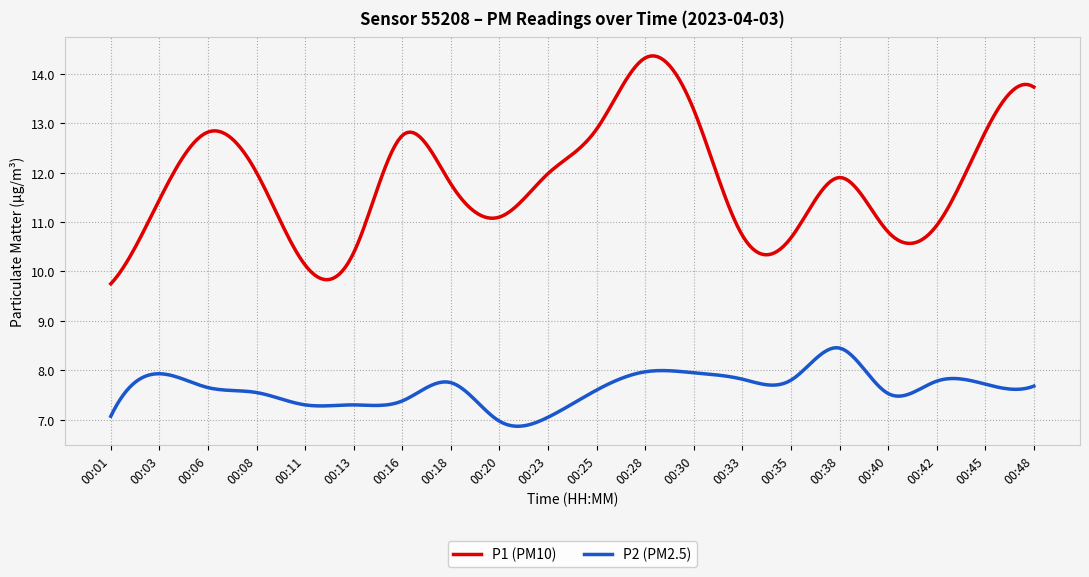

Rank the series by their average value, from highest to lowest.

P1 (PM10), P2 (PM2.5)